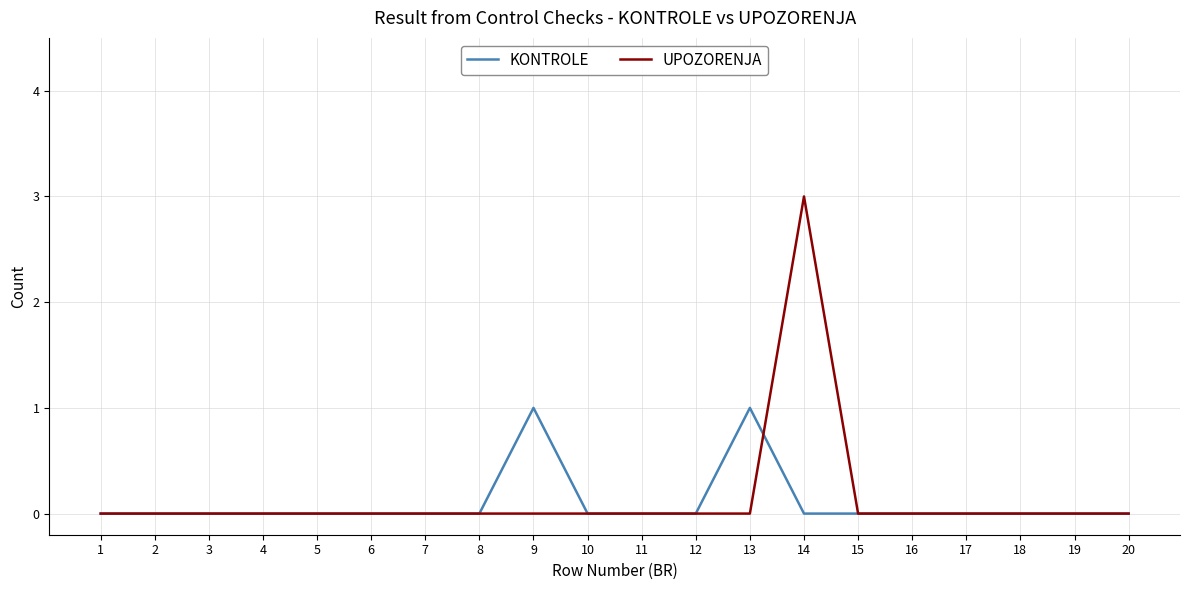

How many lines are shown in the chart?

2